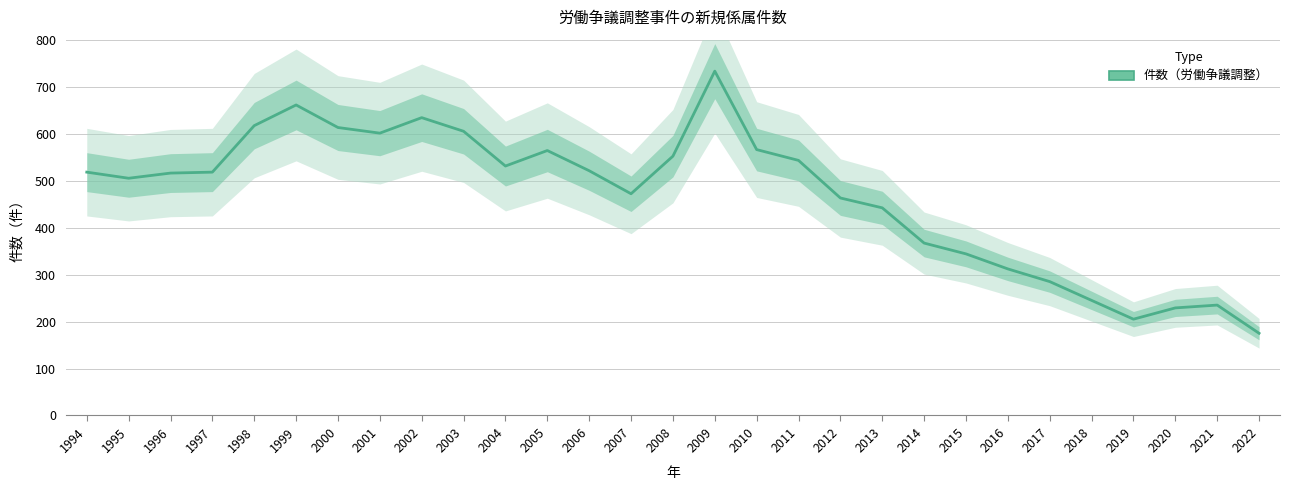

What is the difference between the maximum and minimum values?

558